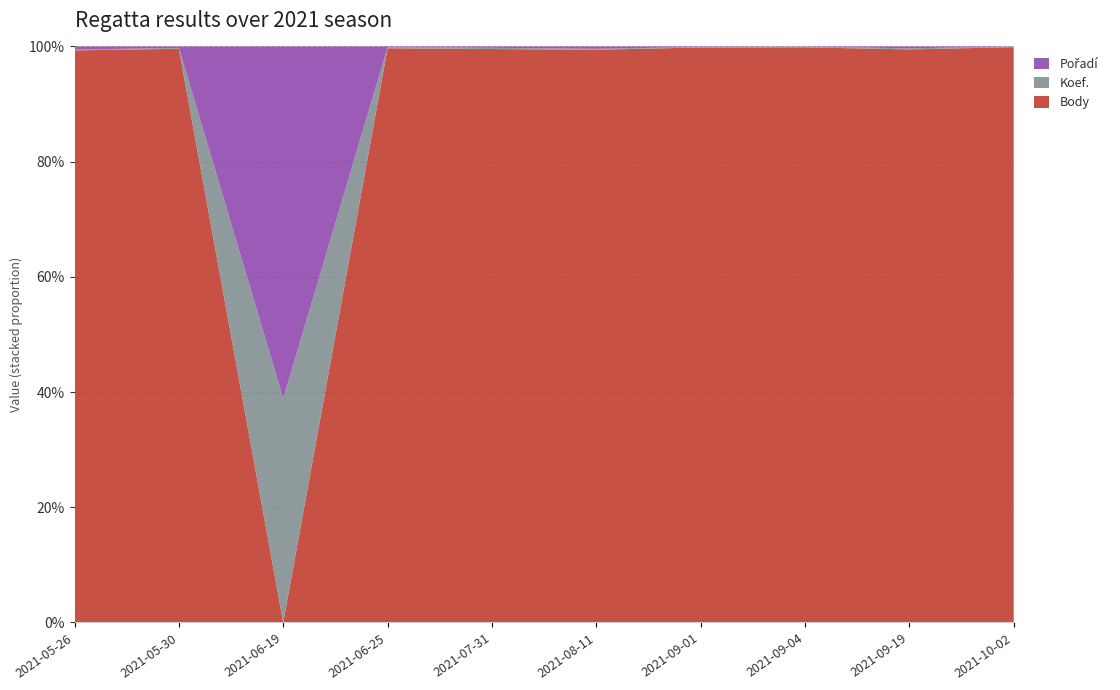

Reading left to right, extract all data points from this chart.

Body: 729	1972	0	4047	3337	1212	2202	11047	1548	7213
Koef.: 1	3	7	7	7	2	2	12	3	7
Pořadí: 4	5	11	6	8	5	2	5	5	2